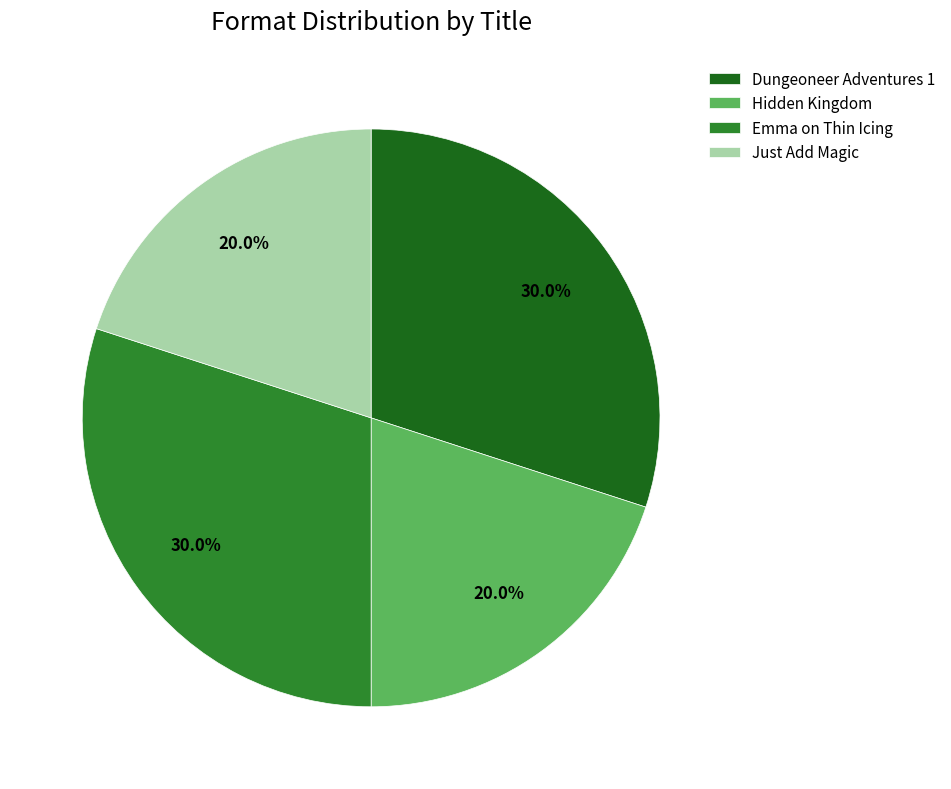

Is it true that Emma on Thin Icing is 30% of the pie?

True